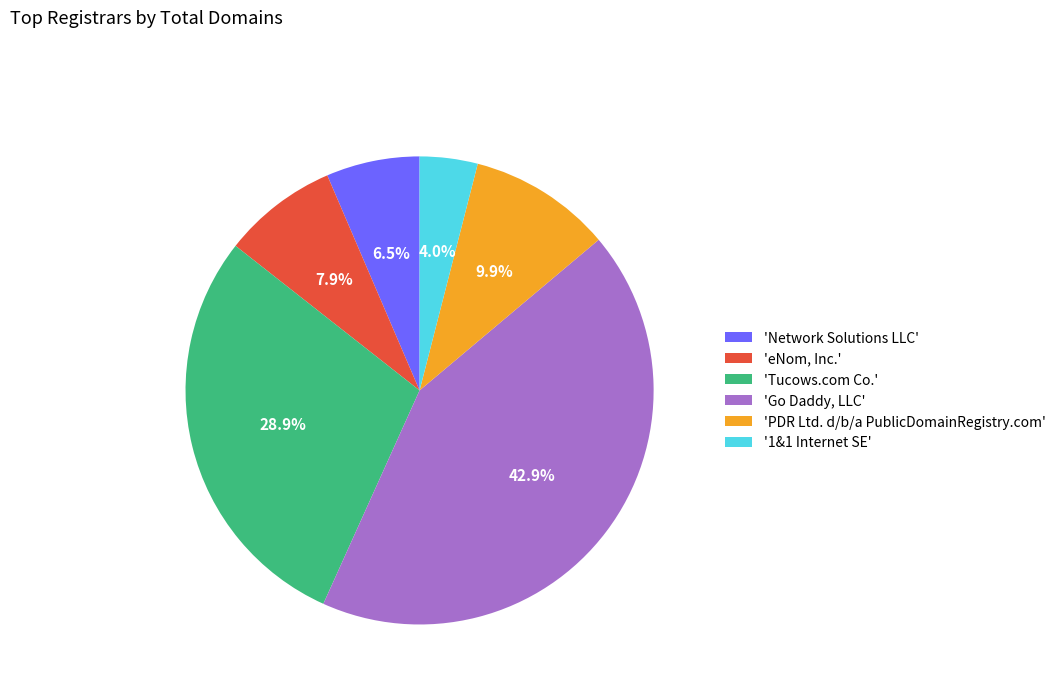

Rank the categories by value from lowest to highest.

'1&1 Internet SE', 'Network Solutions LLC', 'eNom, Inc.', 'PDR Ltd. d/b/a PublicDomainRegistry.com', 'Tucows.com Co.', 'Go Daddy, LLC'